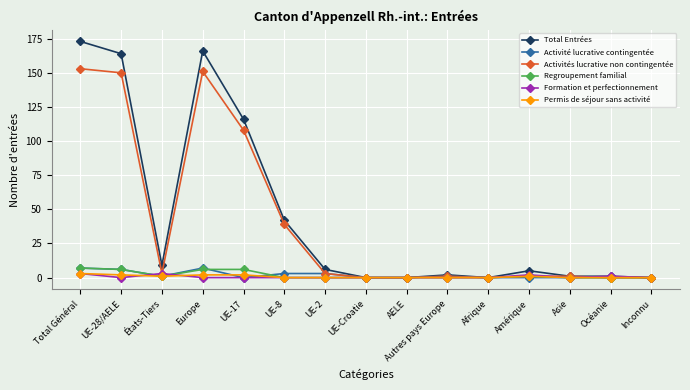

Is the value of Total Entrées at UE-2 greater than the value of Activités lucrative non contingentée at UE-28/AELE?

No